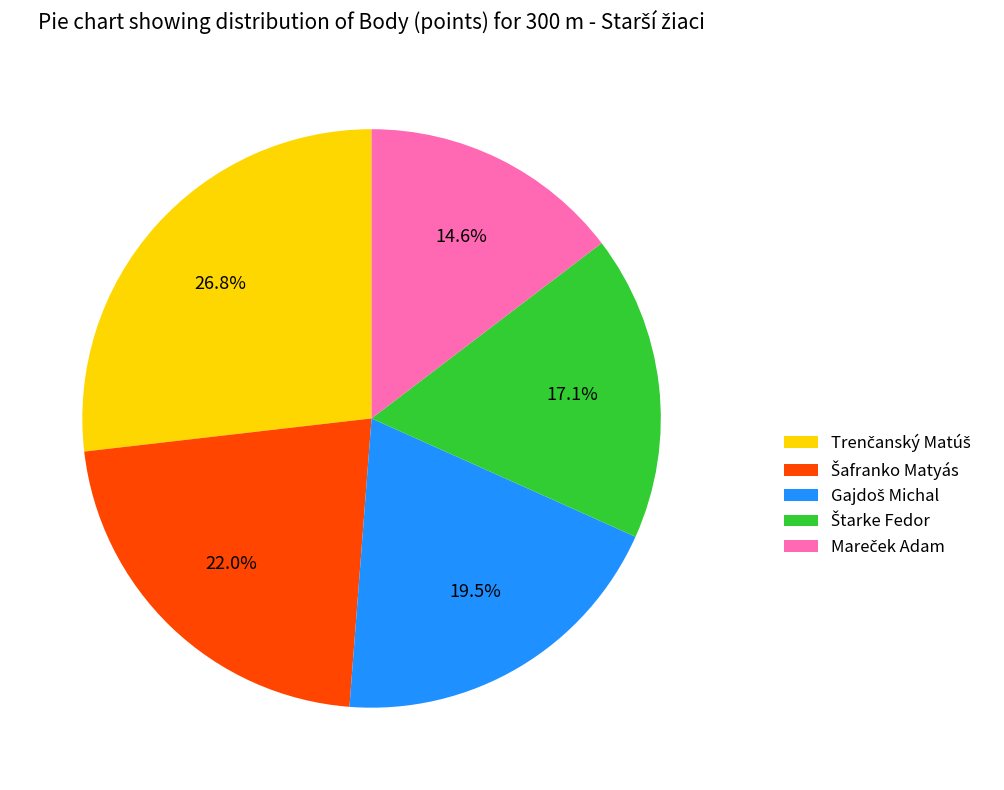

Is there any slice that represents more than half of the pie?

No